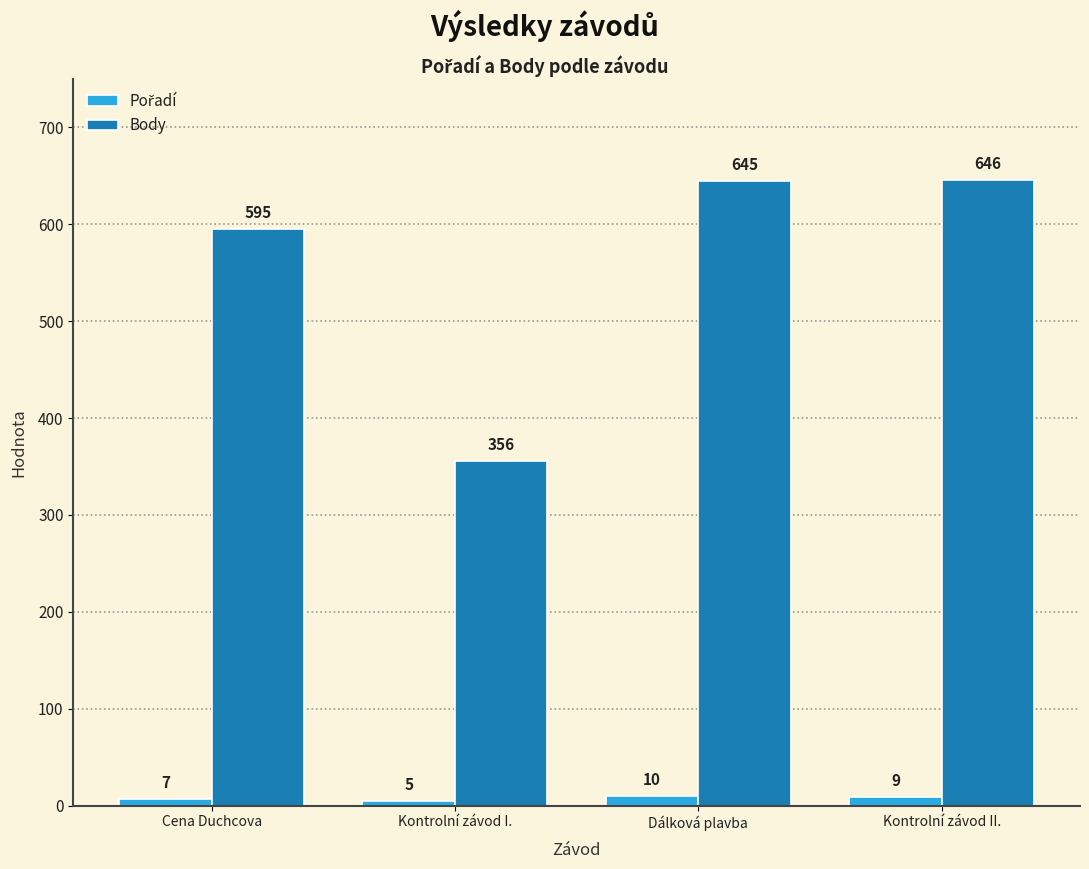

Which series has the largest range (max minus min)?

Body